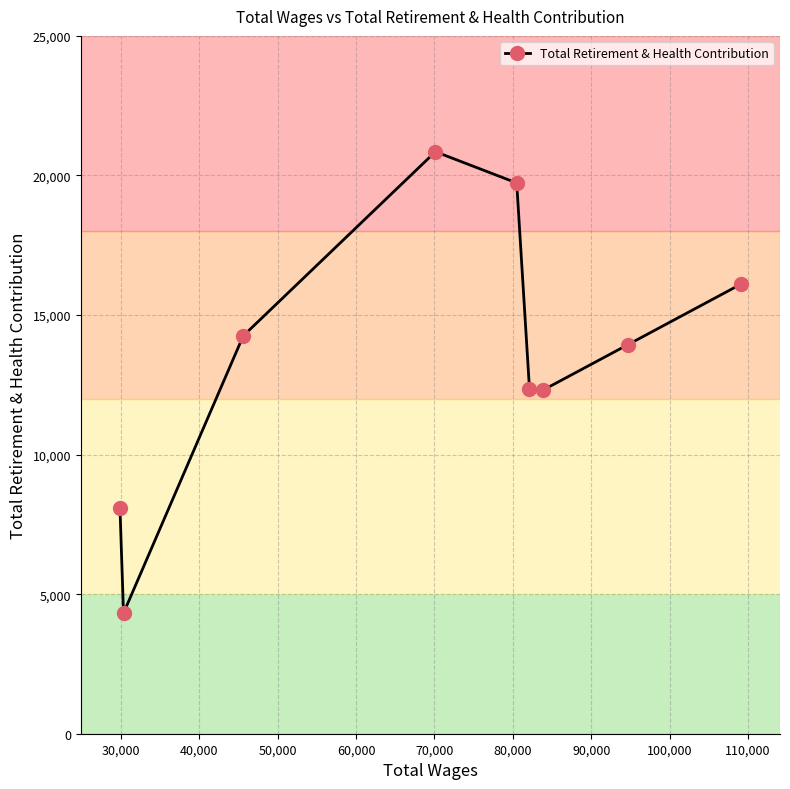

What is the average value?

13549